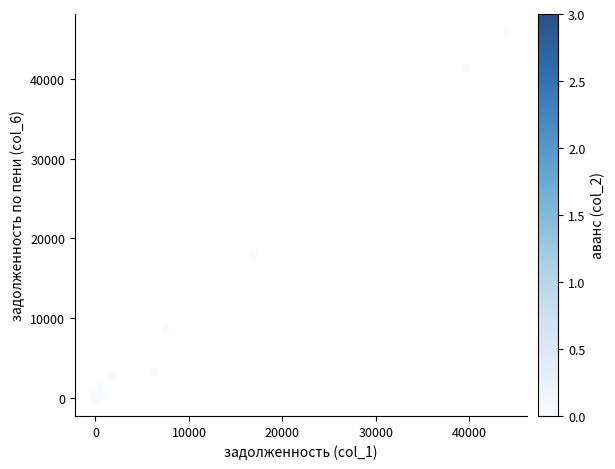

What Y value in the scatter plot is closest to 22927?

17944.8